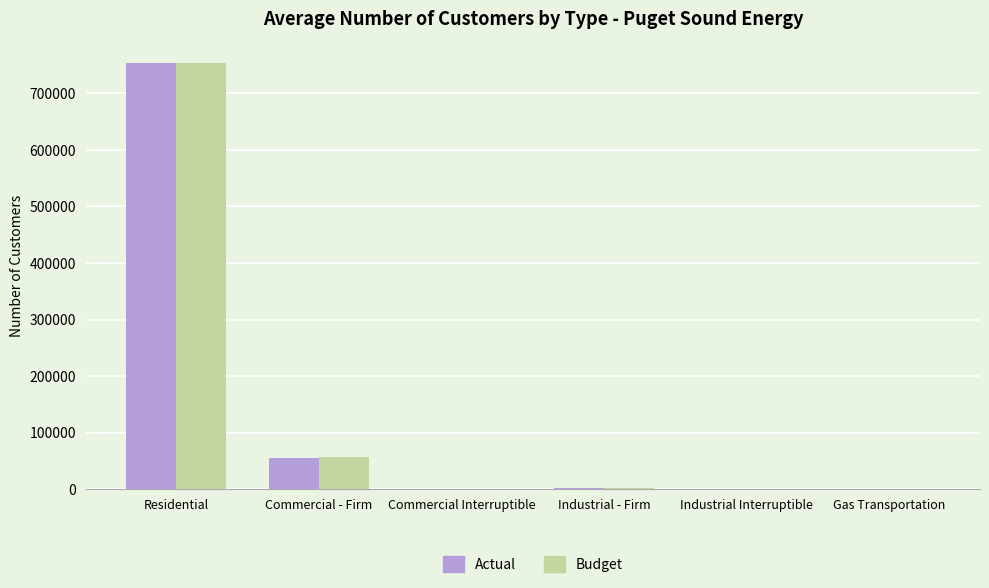

Which series changed the most between Commercial - Firm and Industrial - Firm?

Budget